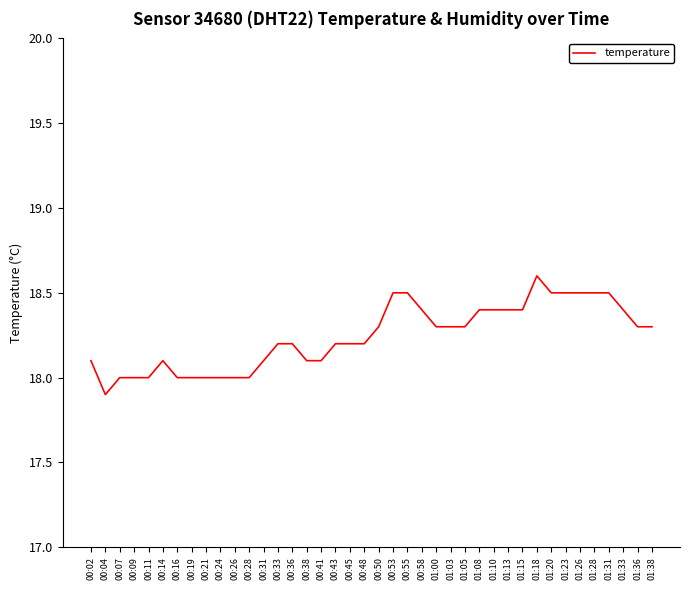

What is the sum of the values at 00:43 and 01:18?

36.8